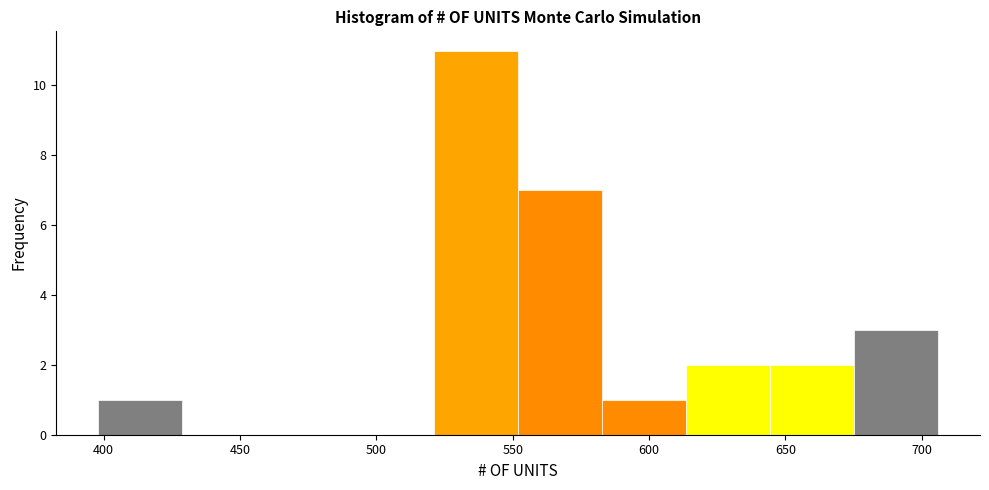

Reading left to right, list every bar in this chart as the range it spans on the x-axis followed by its height. Neither the bar edges nor the heights are printed on the chart, so give them approximately, as read against the axes.

400 to 430: 1
430 to 460: 0
460 to 490: 0
490 to 520: 0
520 to 550: 11
550 to 585: 7
585 to 615: 1
615 to 645: 2
645 to 675: 2
675 to 705: 3